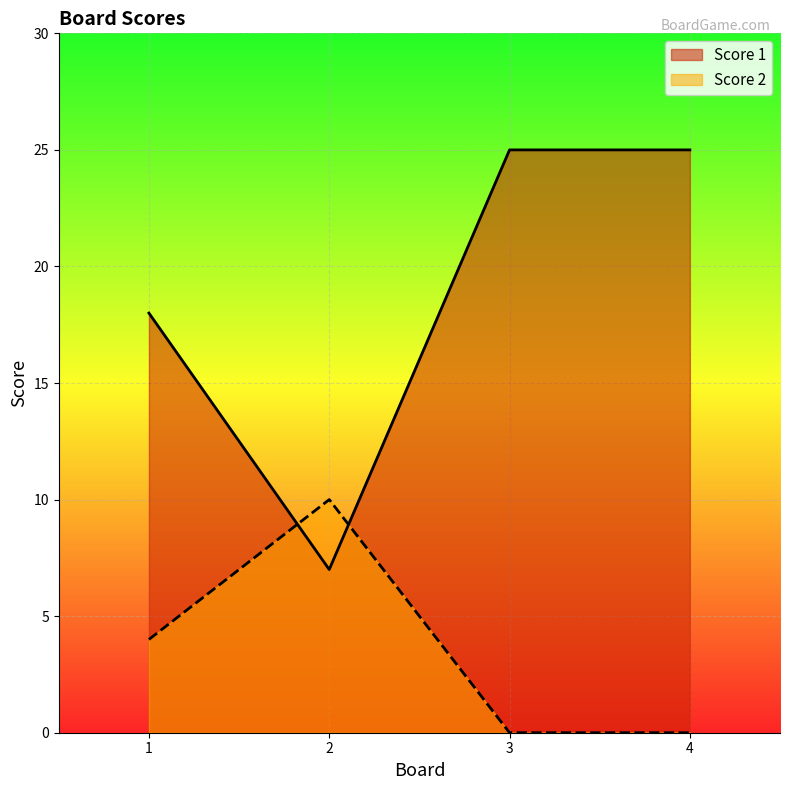

At how many categories does at least one series exceed 4?

4